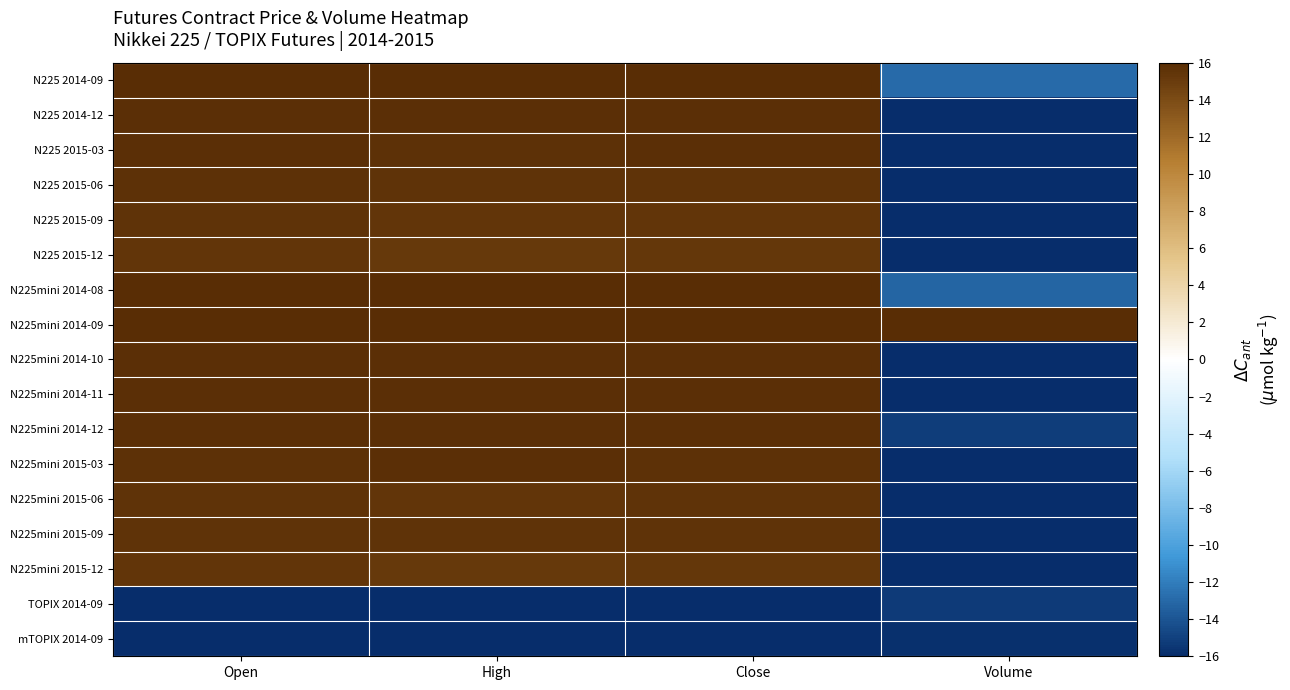

How many distinct data groups are displayed?

17